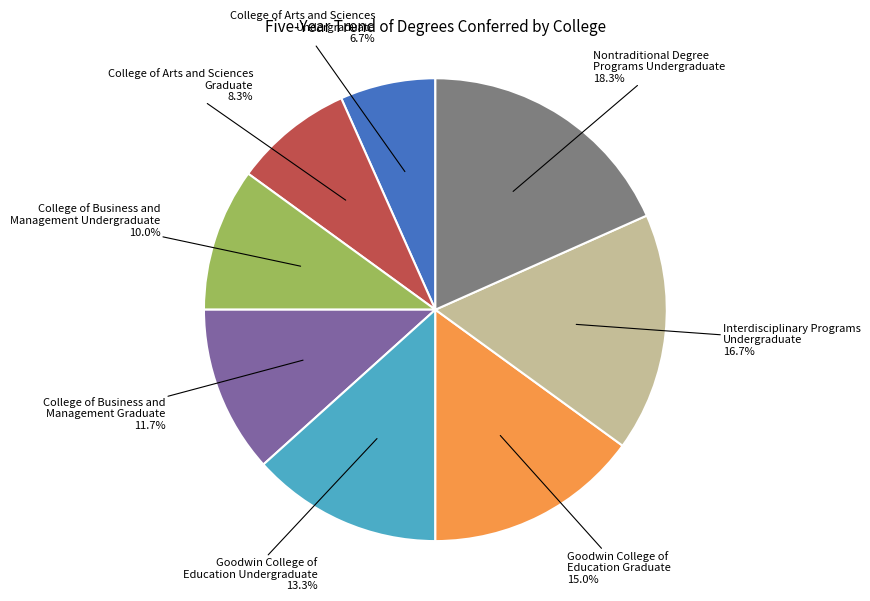

Is there a majority slice in this chart?

No